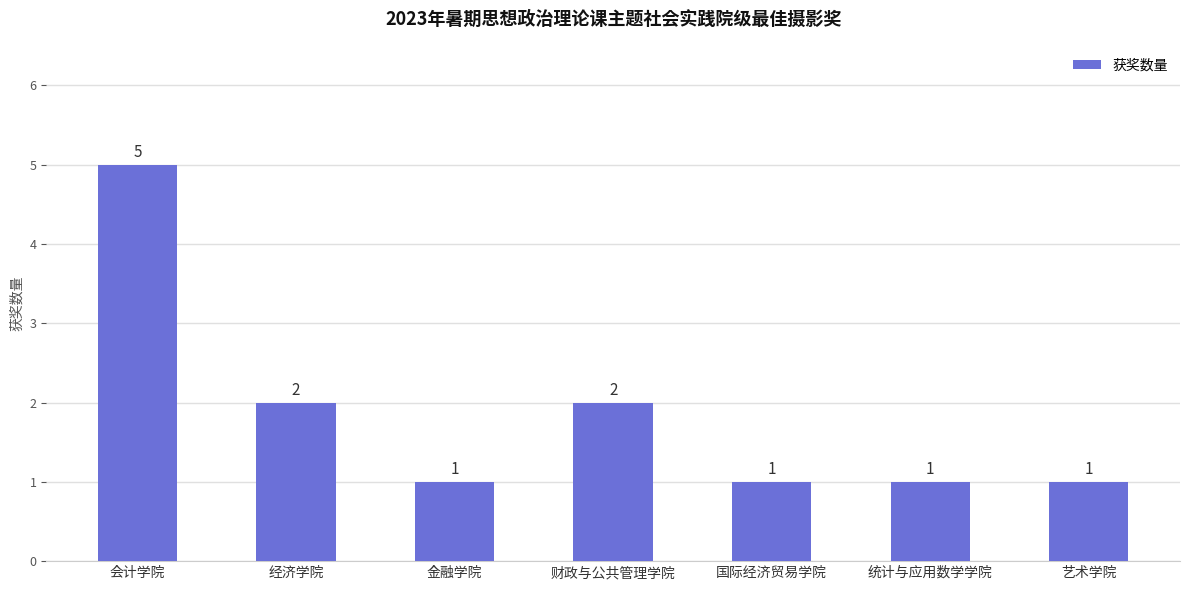

What is the label of the 2nd bar from the right?

统计与应用数学学院